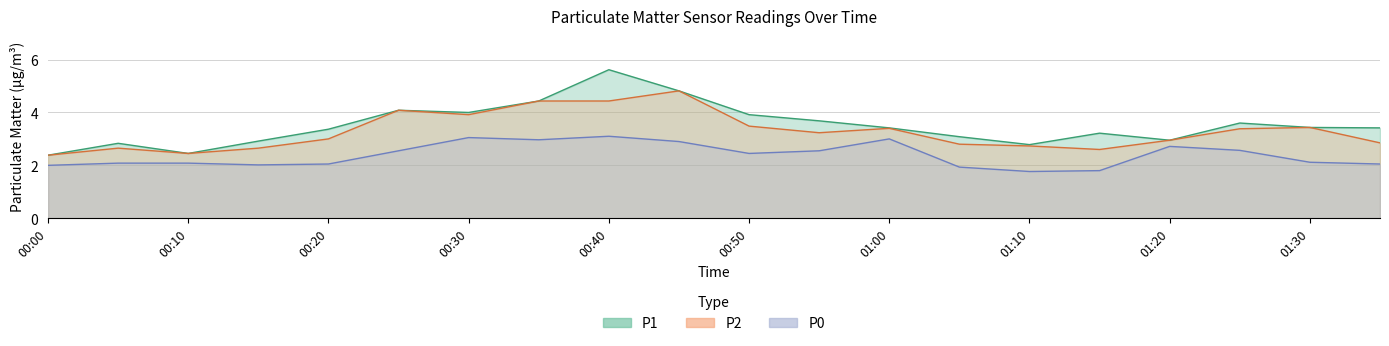

Reading right to left, extract all data points from this chart.

P1: 01:35=3.4	01:30=3.4	01:25=3.6	01:20=3.0	01:15=3.2	01:10=2.8	01:05=3.1	01:00=3.4	00:55=3.7	00:50=3.9	00:45=4.8	00:40=5.6	00:35=4.4	00:30=4.0	00:25=4.1	00:20=3.4	00:15=2.9	00:10=2.5	00:05=2.8	00:00=2.4
P2: 01:35=2.9	01:30=3.4	01:25=3.4	01:20=3.0	01:15=2.6	01:10=2.7	01:05=2.8	01:00=3.4	00:55=3.2	00:50=3.5	00:45=4.8	00:40=4.4	00:35=4.4	00:30=3.9	00:25=4.1	00:20=3.0	00:15=2.6	00:10=2.5	00:05=2.6	00:00=2.4
P0: 01:35=2.0	01:30=2.1	01:25=2.6	01:20=2.7	01:15=1.8	01:10=1.8	01:05=1.9	01:00=3.0	00:55=2.5	00:50=2.5	00:45=2.9	00:40=3.1	00:35=3.0	00:30=3.0	00:25=2.5	00:20=2.0	00:15=2.0	00:10=2.1	00:05=2.1	00:00=2.0